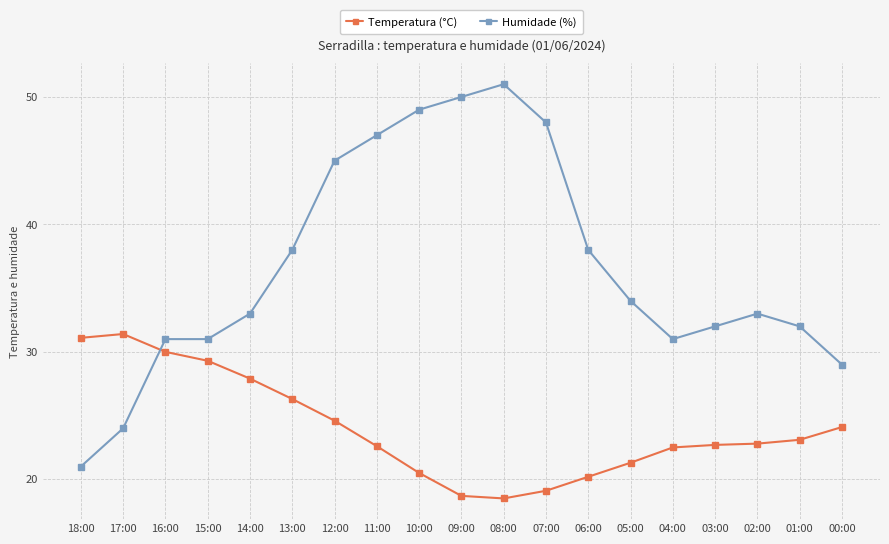

What is the total value across all series at 17:00?

55.4